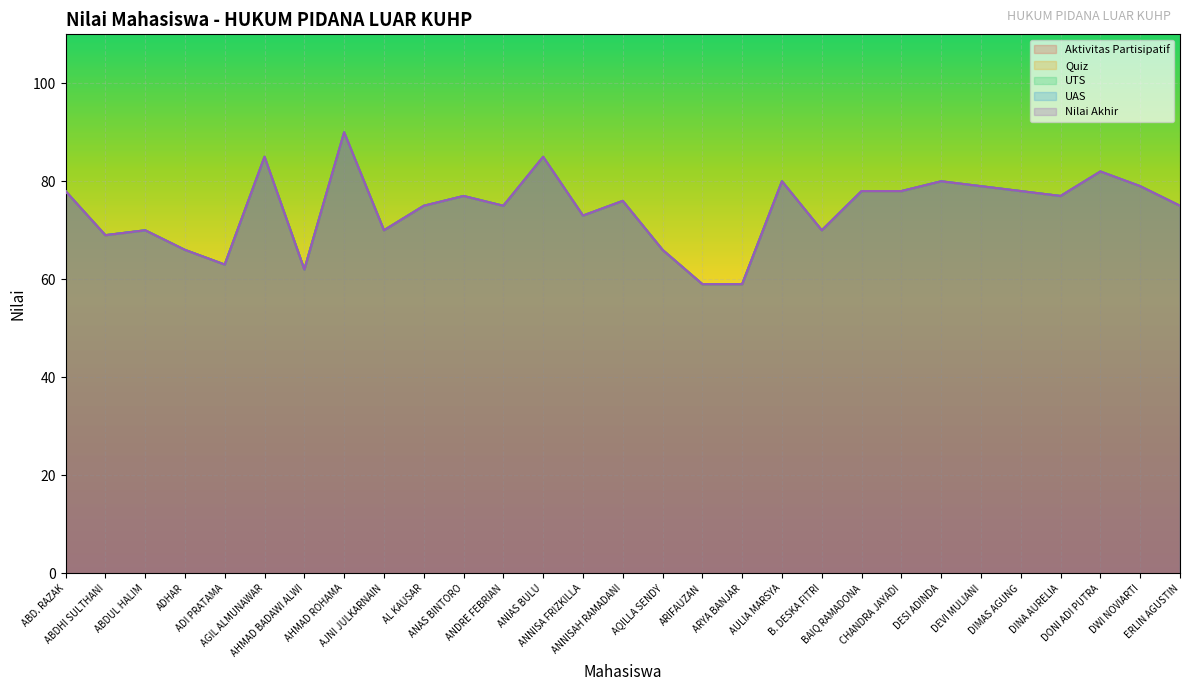

At which category is the sum across all series the highest?

AHMAD ROHAMA